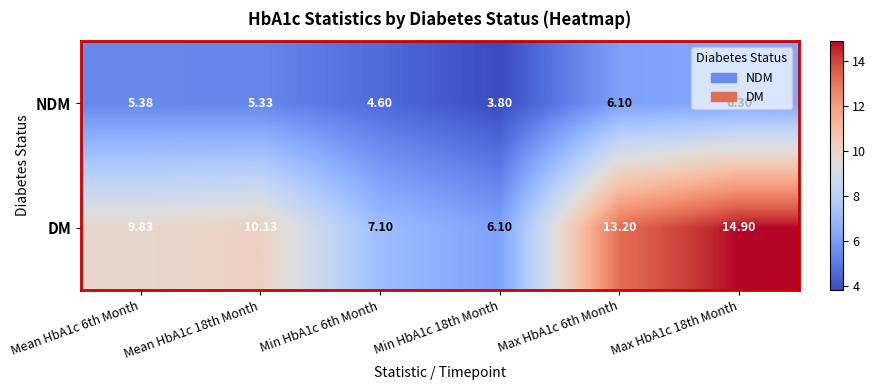

List the series in order of their peak value, lowest first.

NDM, DM